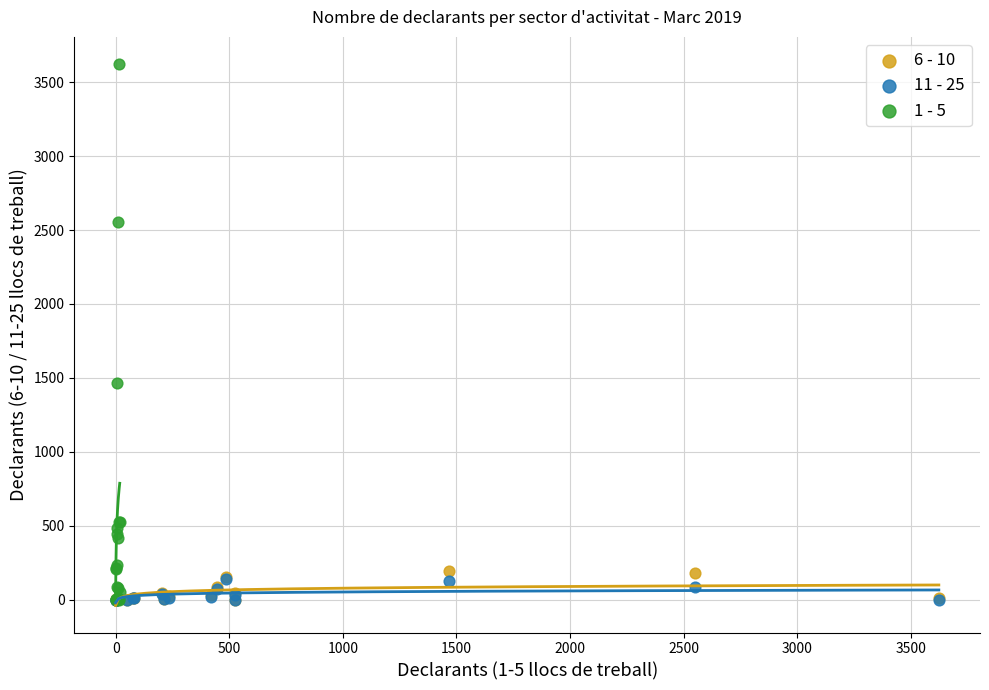

Which series reaches the maximum Y coordinate?

1 - 5